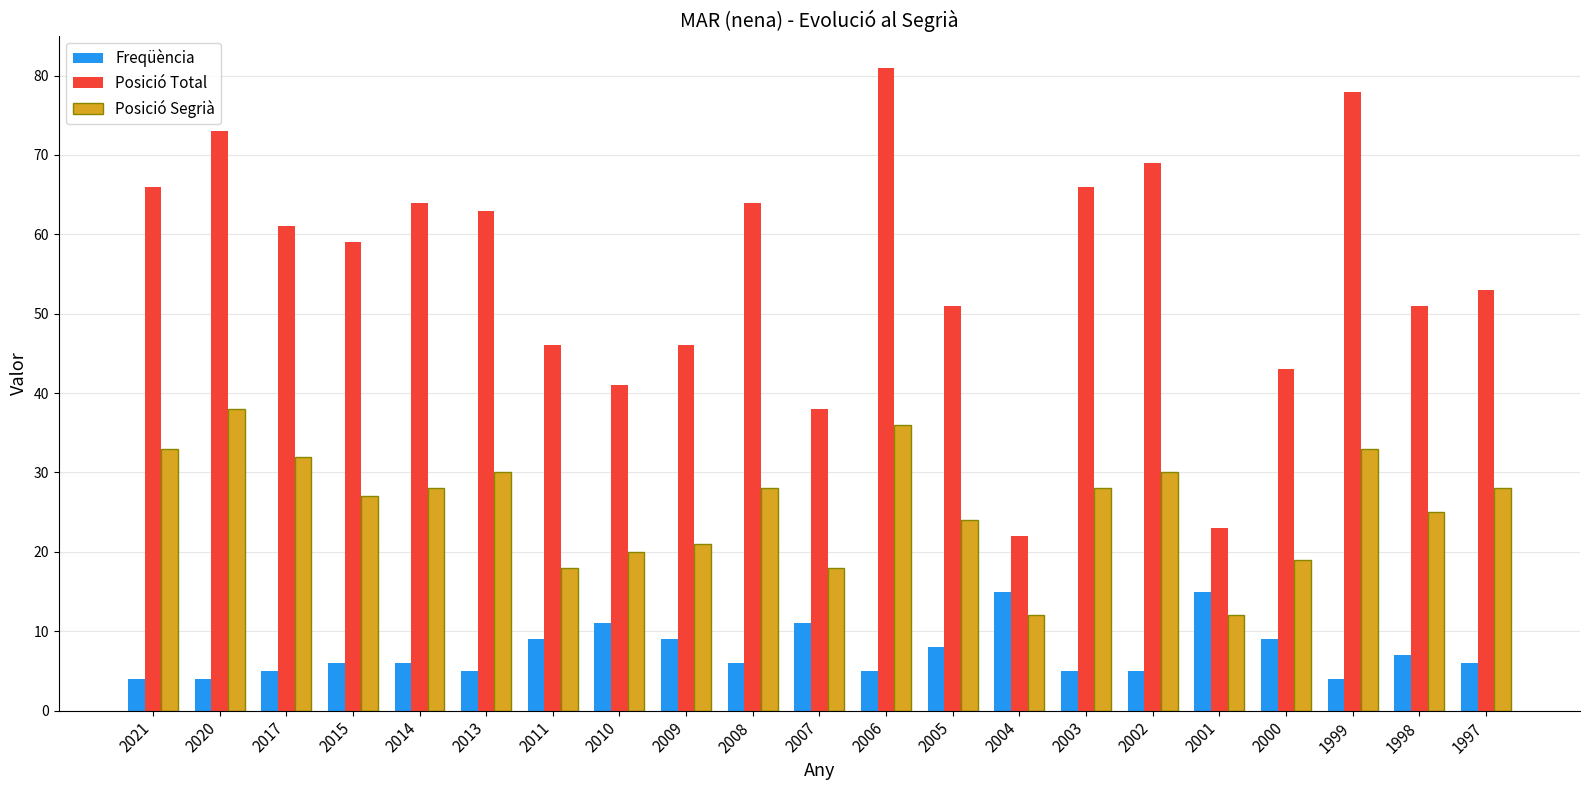

How many bars are there in each group?

3